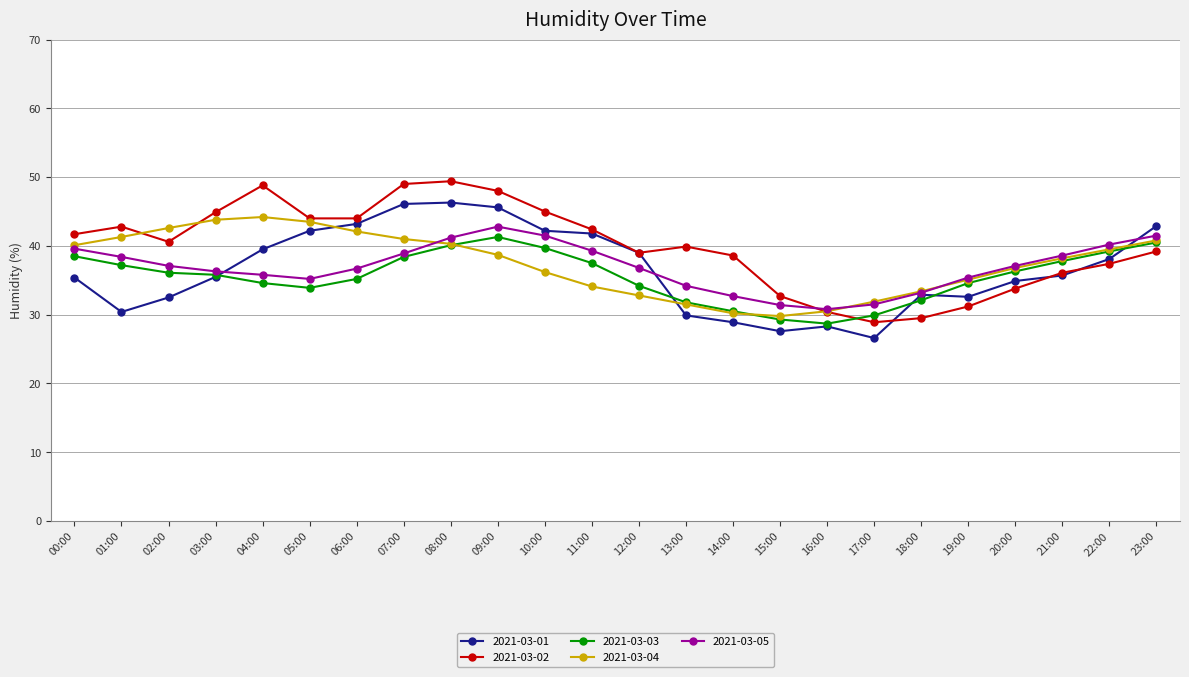

What is the label of the 1st point from the right?

23:00